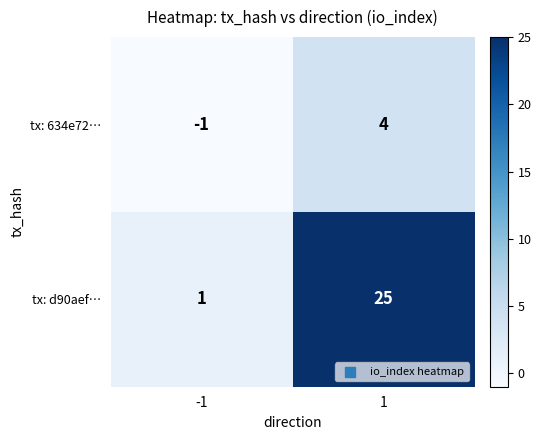

What is the total value across all series at 1?

29